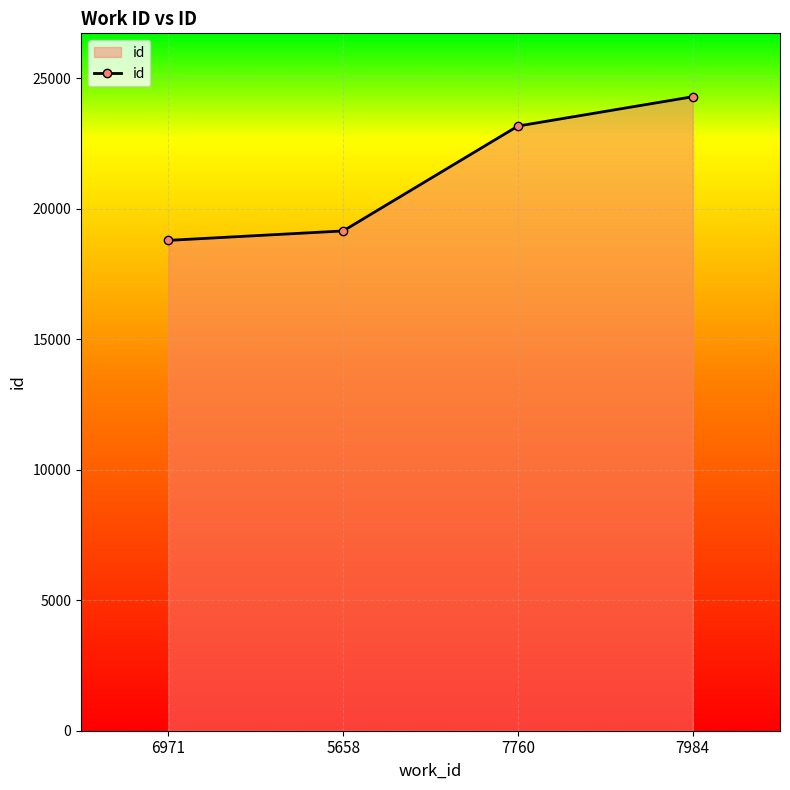

At which category does the chart reach its minimum across all series?

6971